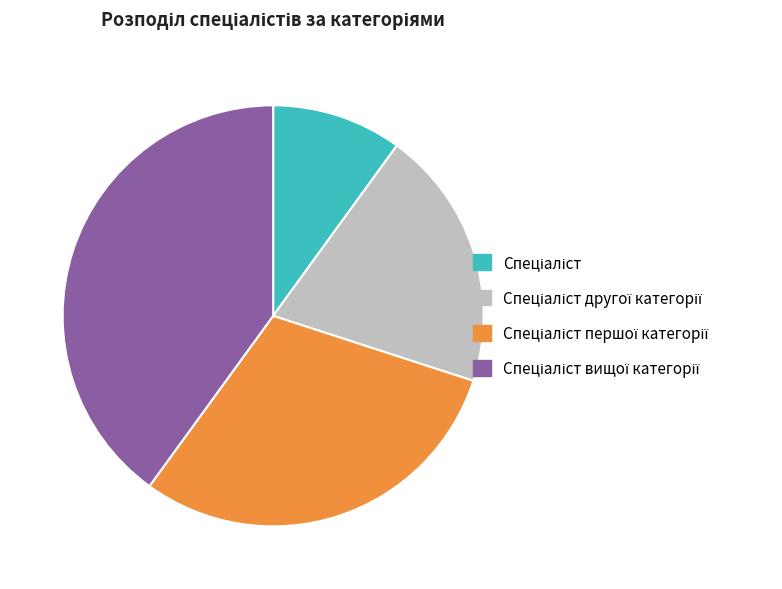

Does any single category account for the majority?

No